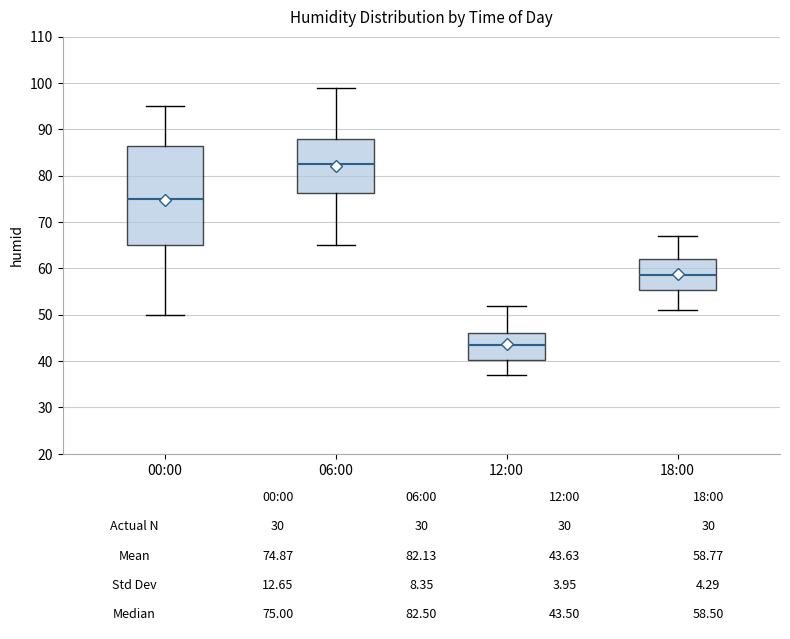

Which box is the tallest, from its lower edge to its upper edge?

00:00